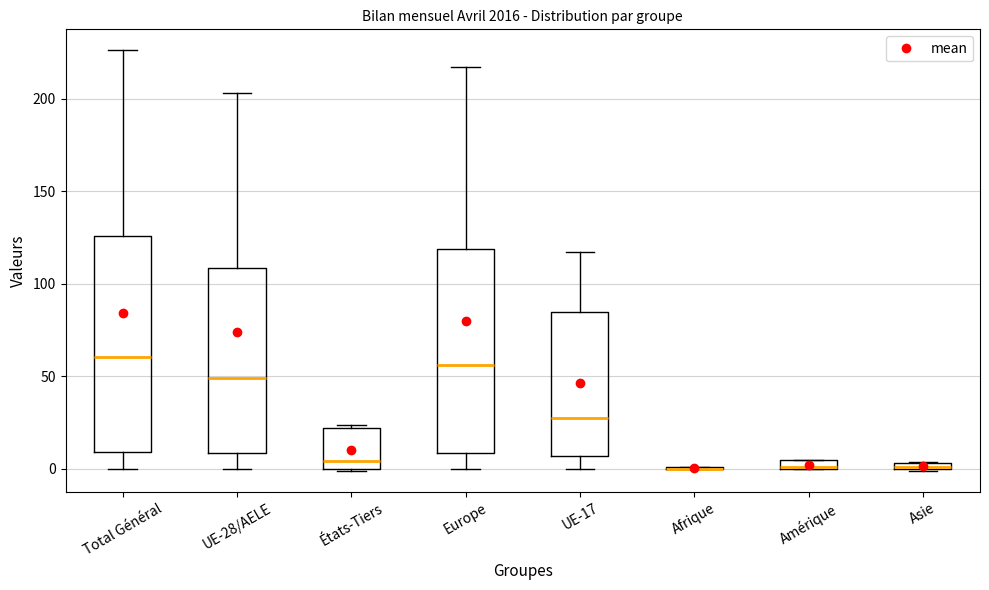

Where does the lower whisker of the box for Total Général end on the y-axis? The values are not printed on the chart, so give them approximately, as read against the axis.

0